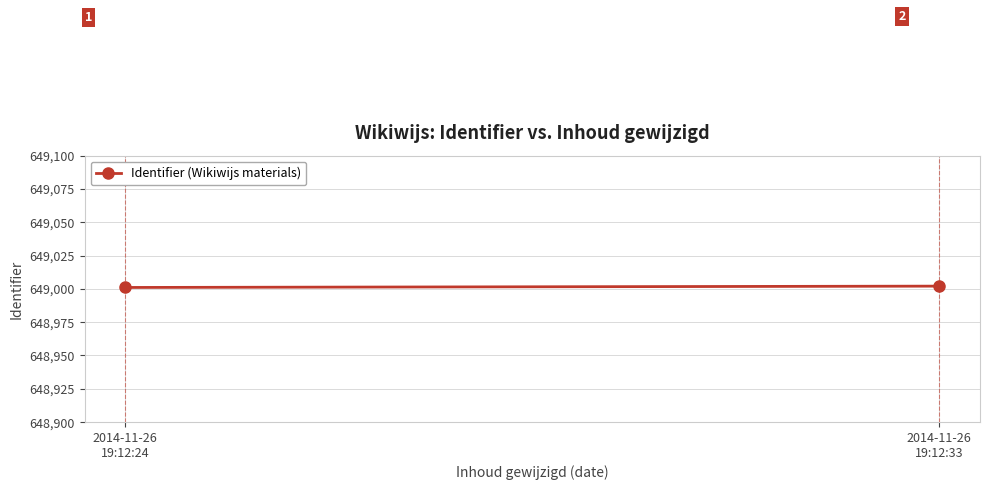

Which has a higher value, 2014-11-26
19:12:24 or 2014-11-26
19:12:33?

2014-11-26
19:12:33